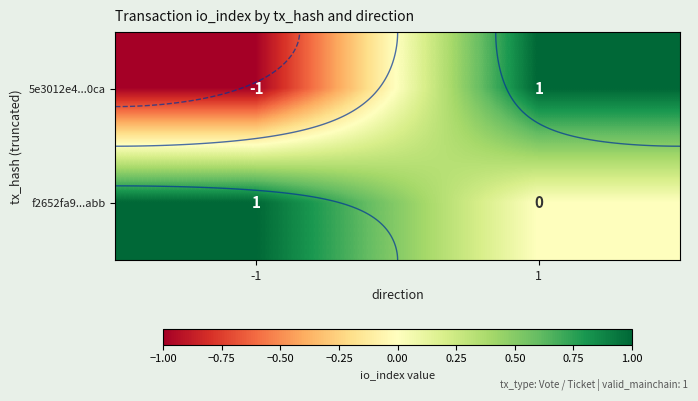

How many values in f2652fa9...abb are above zero?

1